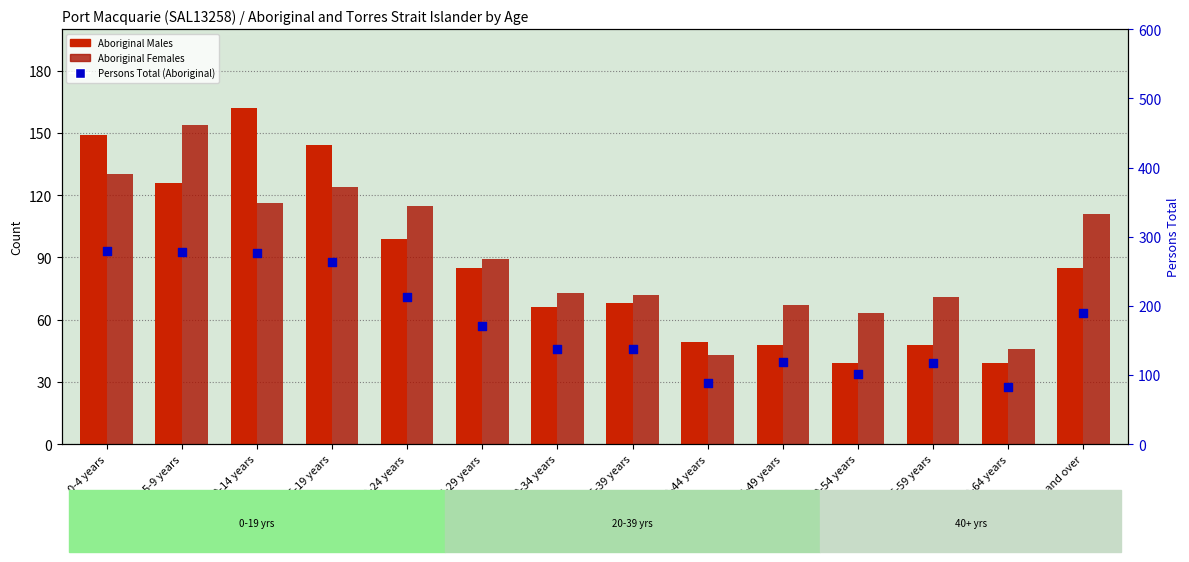

Which series contains the lowest Y value?

Aboriginal Males